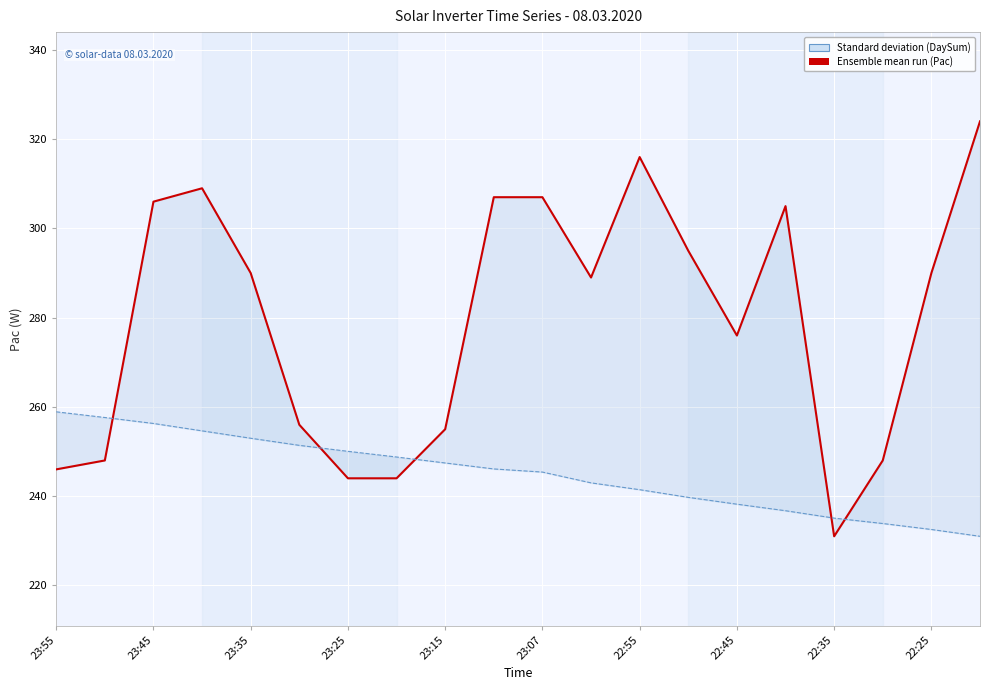

In Pac, how many points are higher than both neighbors (excluding endpoints)?

3